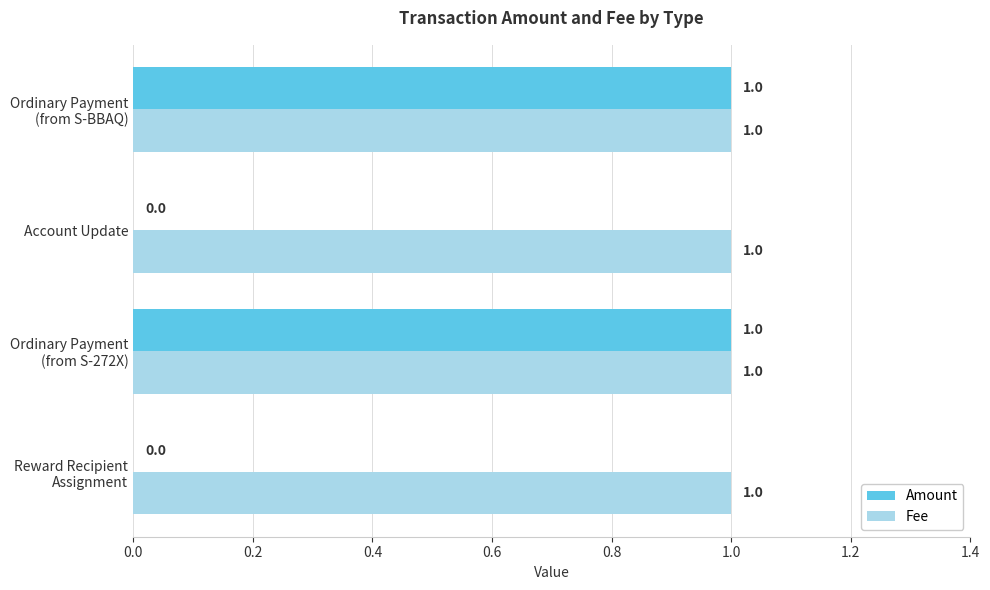

Which series has the largest total across all categories?

Fee